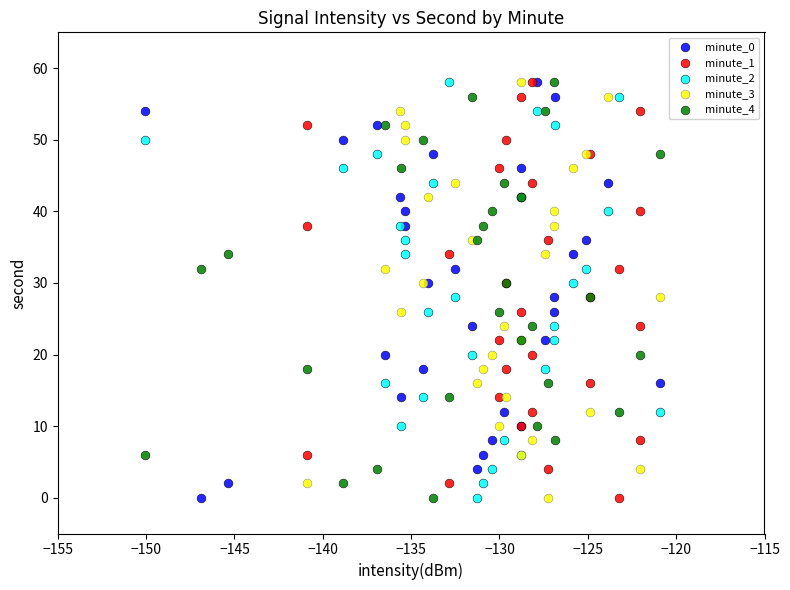

What are all the series names shown in the legend?

minute_0, minute_1, minute_2, minute_3, minute_4